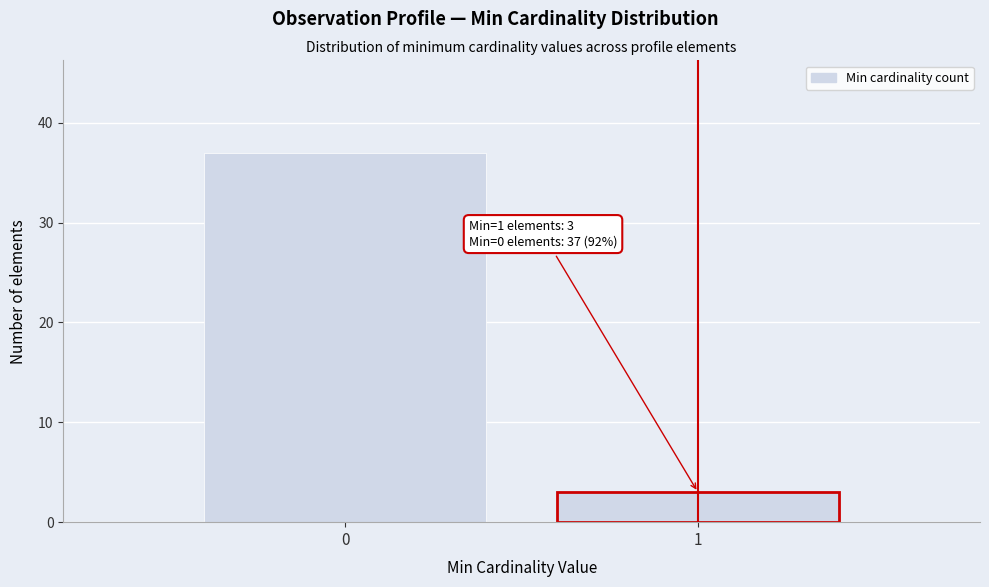

Reading left to right, extract all data points from this chart.

0=37	1=3